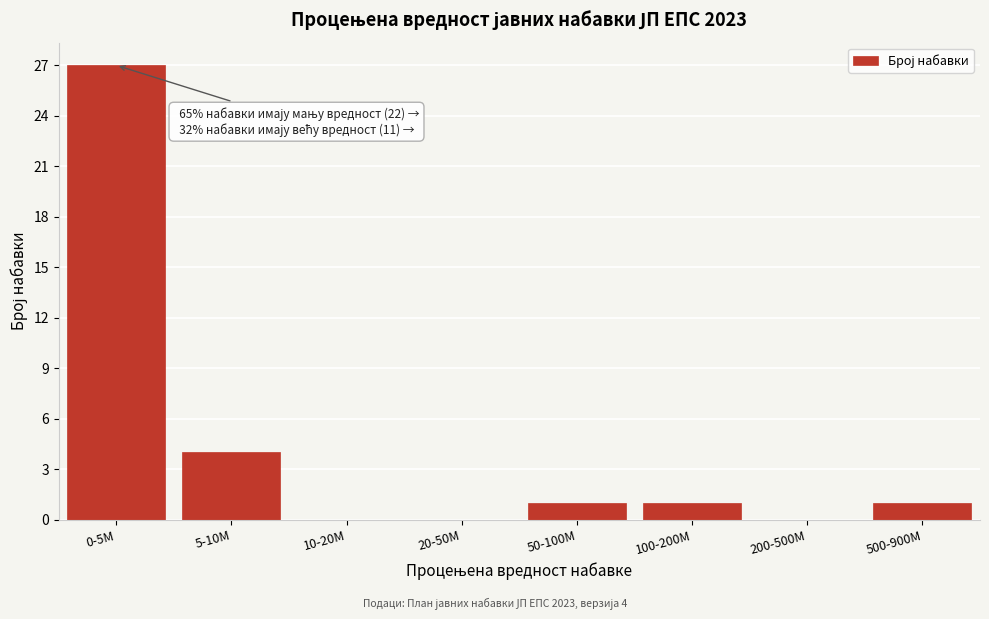

Reading left to right, extract all data points from this chart.

0-5M=27	5-10M=4	10-20M=0	20-50M=0	50-100M=1	100-200M=1	200-500M=0	500-900M=1